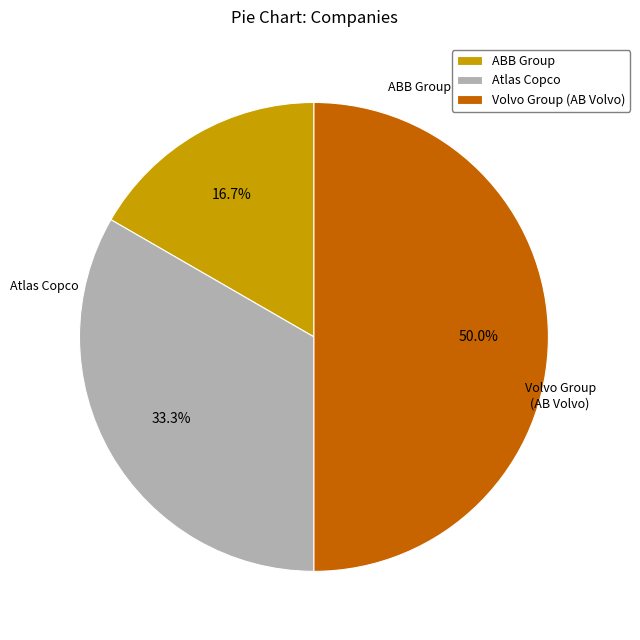

What is the smallest slice in the pie chart?

ABB Group